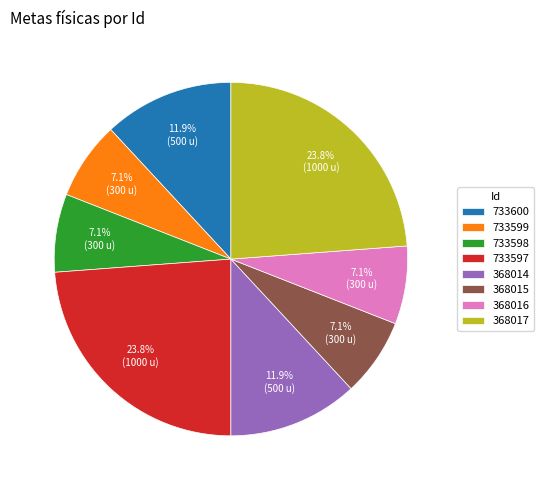

Which has a higher value, 733599 or 733597?

733597